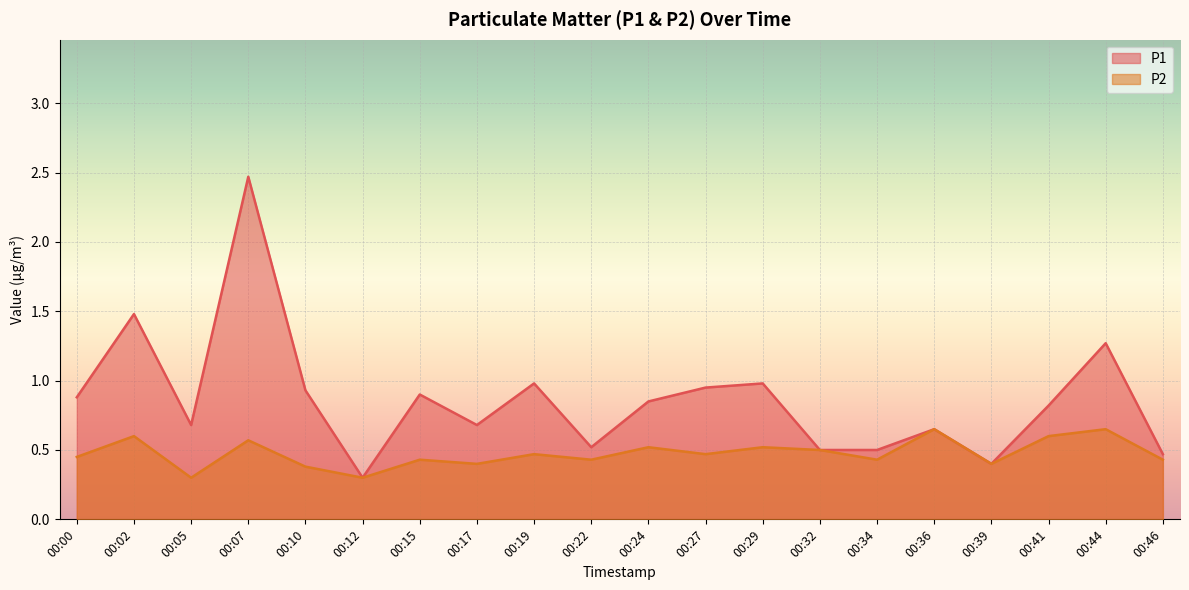

Reading right to left, extract all data points from this chart.

P1: 00:46=0.5	00:44=1.3	00:41=0.8	00:39=0.4	00:36=0.7	00:34=0.5	00:32=0.5	00:29=1.0	00:27=0.9	00:24=0.8	00:22=0.5	00:19=1.0	00:17=0.7	00:15=0.9	00:12=0.3	00:10=0.9	00:07=2.5	00:05=0.7	00:02=1.5	00:00=0.9
P2: 00:46=0.4	00:44=0.7	00:41=0.6	00:39=0.4	00:36=0.7	00:34=0.4	00:32=0.5	00:29=0.5	00:27=0.5	00:24=0.5	00:22=0.4	00:19=0.5	00:17=0.4	00:15=0.4	00:12=0.3	00:10=0.4	00:07=0.6	00:05=0.3	00:02=0.6	00:00=0.5